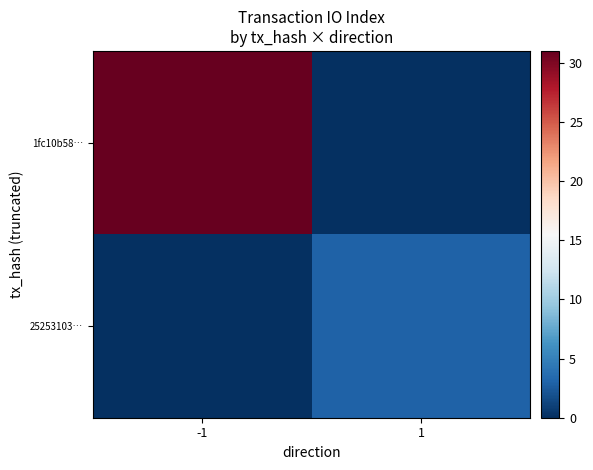

Reading left to right, extract all data points from this chart.

1fc10b58…: -1=31	1=0
25253103…: -1=0	1=3